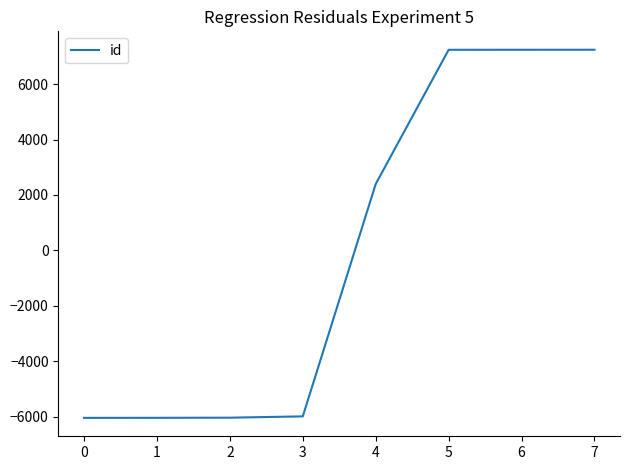

What is the approximate value at 7?

7243.1